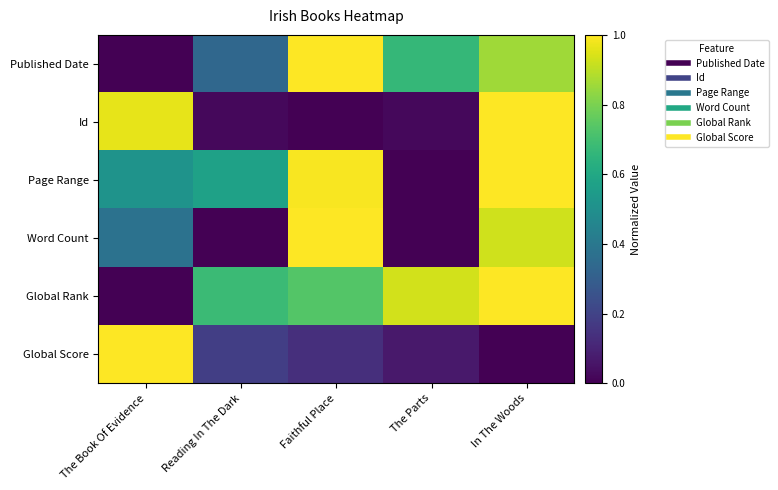

Which series changed the most between Reading In The Dark and Faithful Place?

Word Count